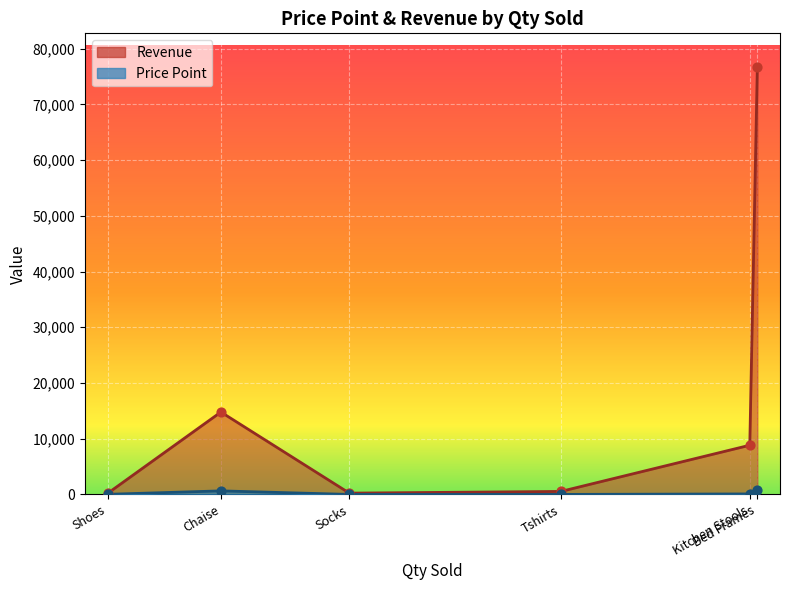

Is the value of Price Point at Kitchen Stools greater than the value of Revenue at Socks?

No